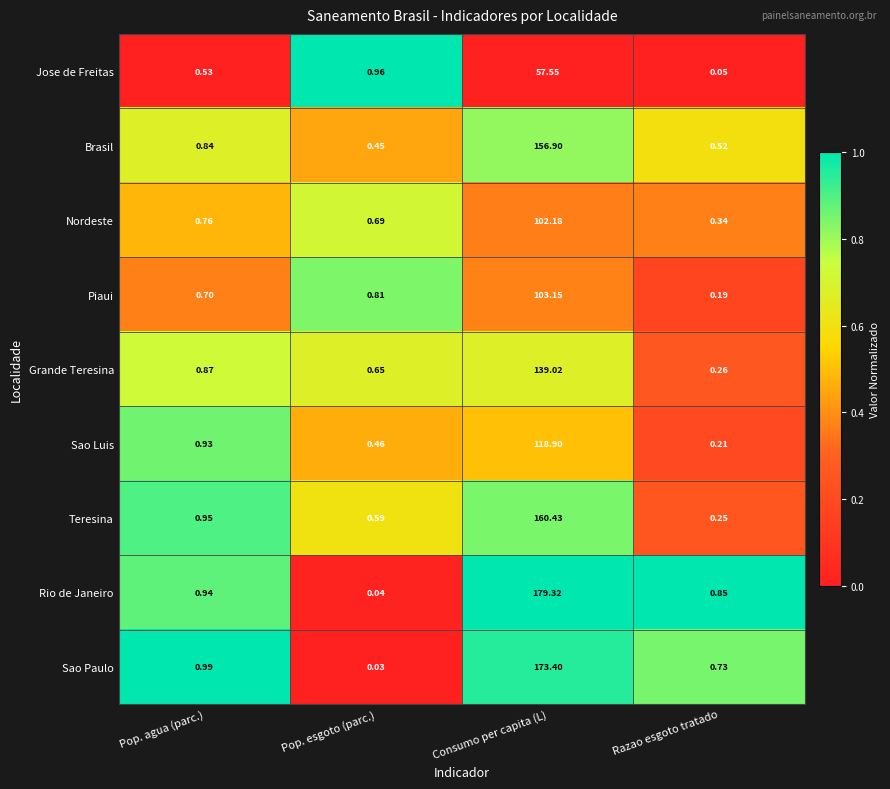

How many series are shown in this chart?

9